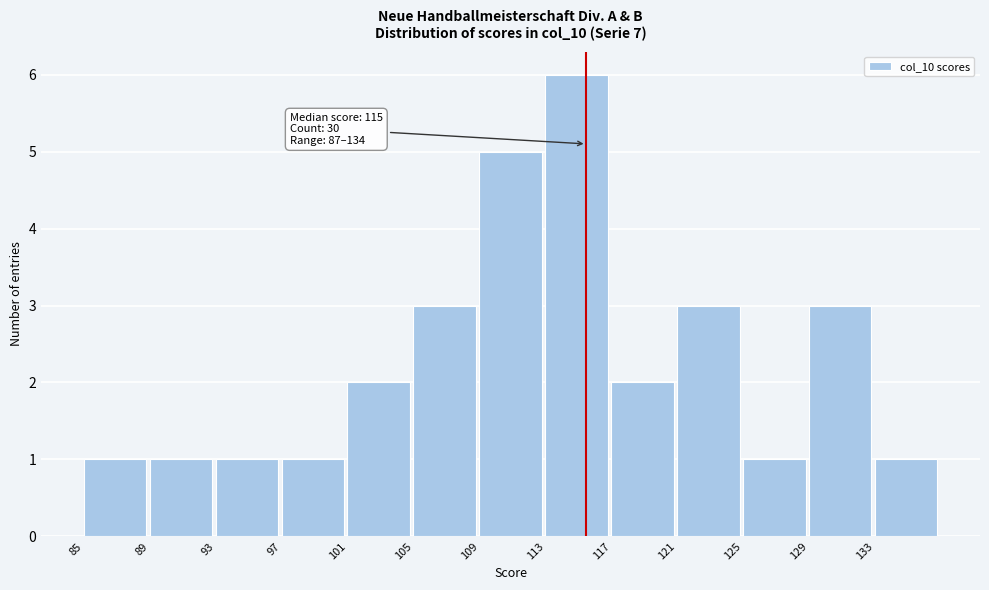

Over which range of the x-axis is the bar tallest?

113 to 117